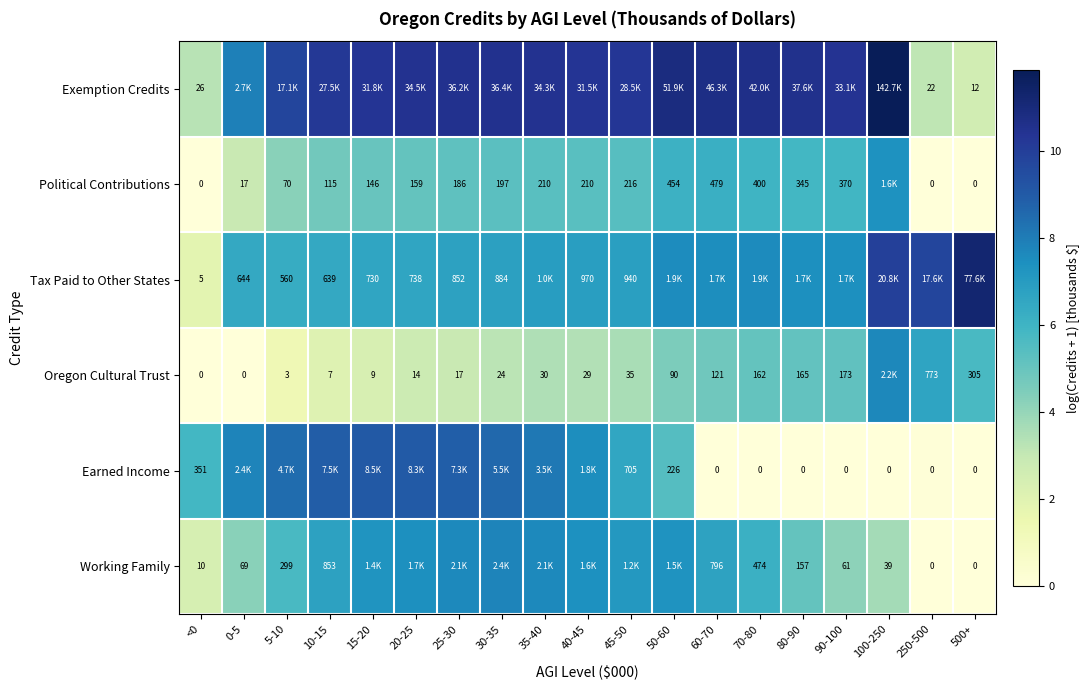

Is the value of Political Contributions at 40-45 greater than the value of Oregon Cultural Trust at 30-35?

Yes